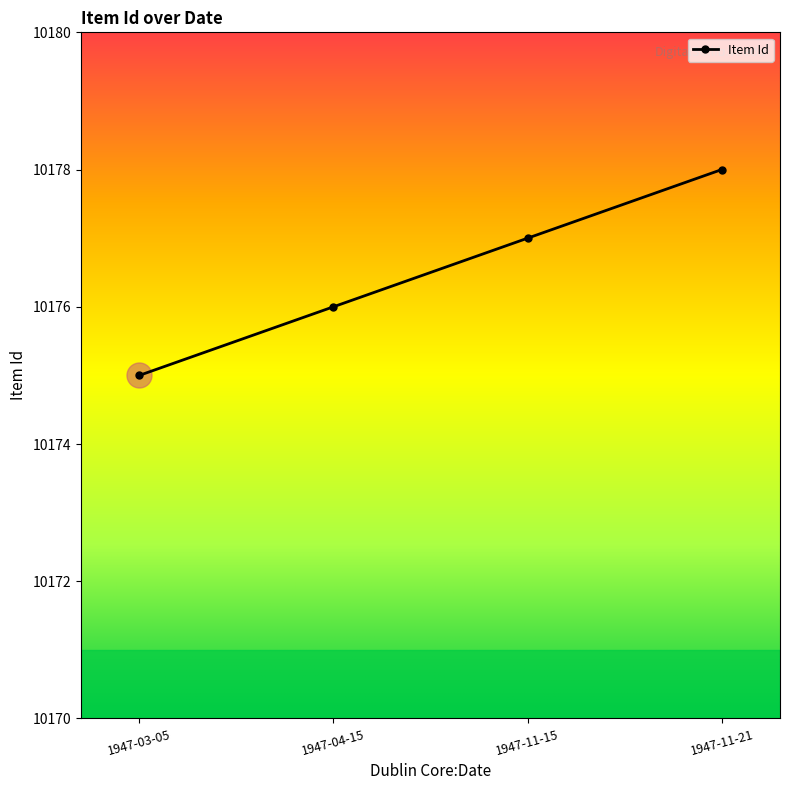

The chart shows a value of 10177 at 1947-11-15. True or false?

True